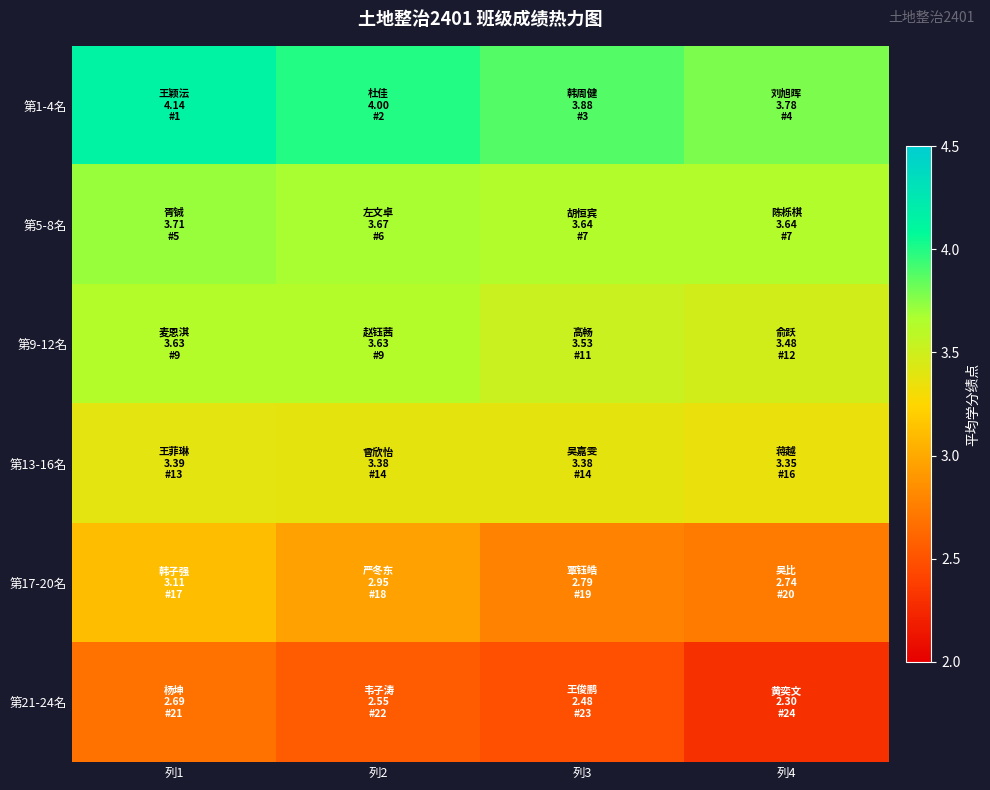

Between 列3 and 列1, which is larger?

列1